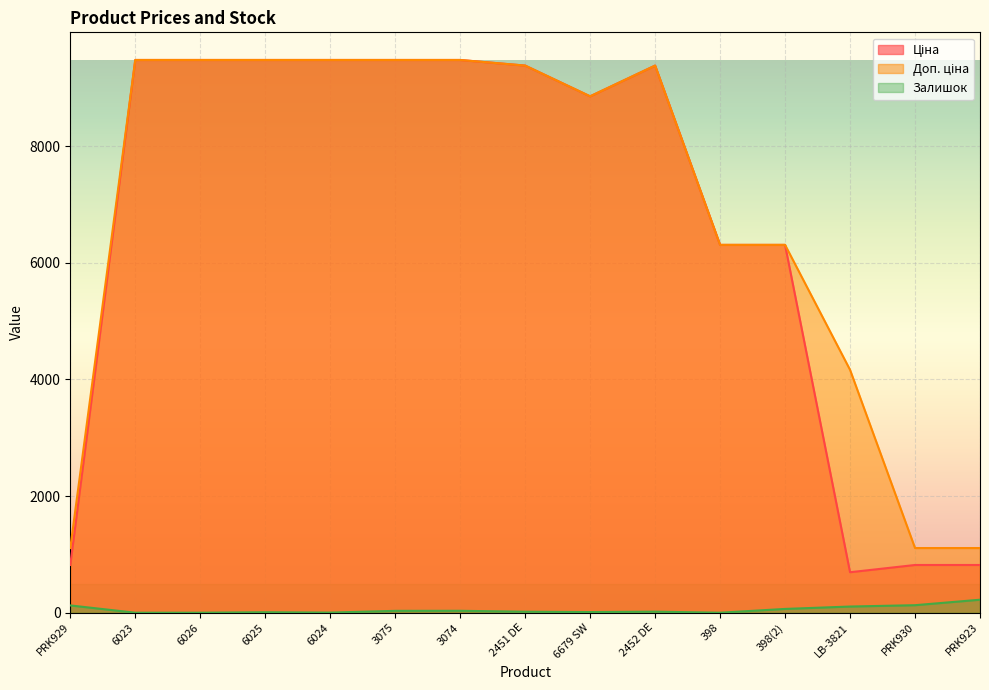

Reading left to right, what are all the values shown in this chart?

Ціна: 818.5	9480.1	9480.1	9480.1	9480.1	9480.1	9480.1	9384.0	8856.7	9384.0	6308.8	6308.8	694.3	818.5	818.5
Доп. ціна: 1109.2	9480.1	9480.1	9480.1	9480.1	9480.1	9480.1	9384.0	8856.7	9384.0	6308.8	6308.8	4165.6	1109.2	1109.2
Залишок: 125.0	0.0	0.0	8.0	2.0	32.0	33.0	17.0	11.0	18.0	0.0	65.0	106.0	129.0	223.0